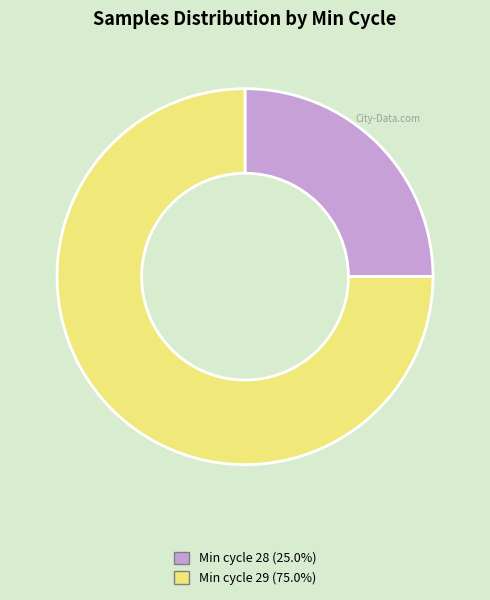

What is the ratio of the value at Min cycle 29 (75.0%) to the value at Min cycle 28 (25.0%)?

3.0